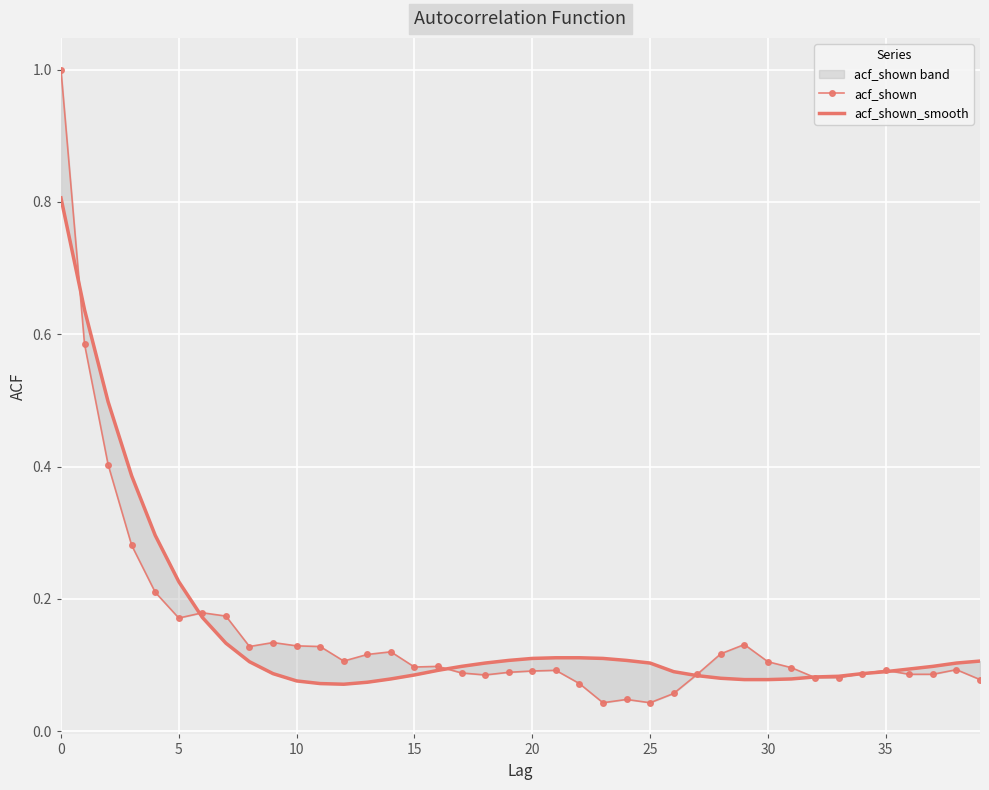

Which has a higher value, 31 or 25?

25